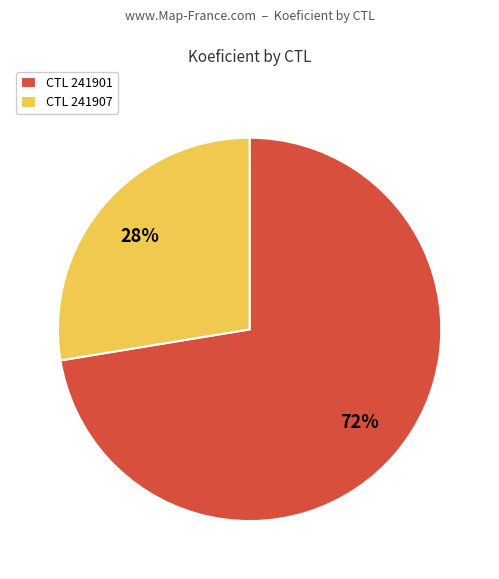

Is the sum of CTL 241907 and CTL 241901 greater than half?

Yes